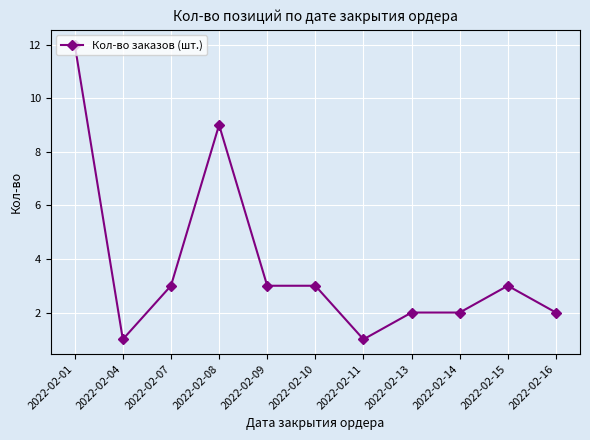

What is the value of the 6th point from the left?

3